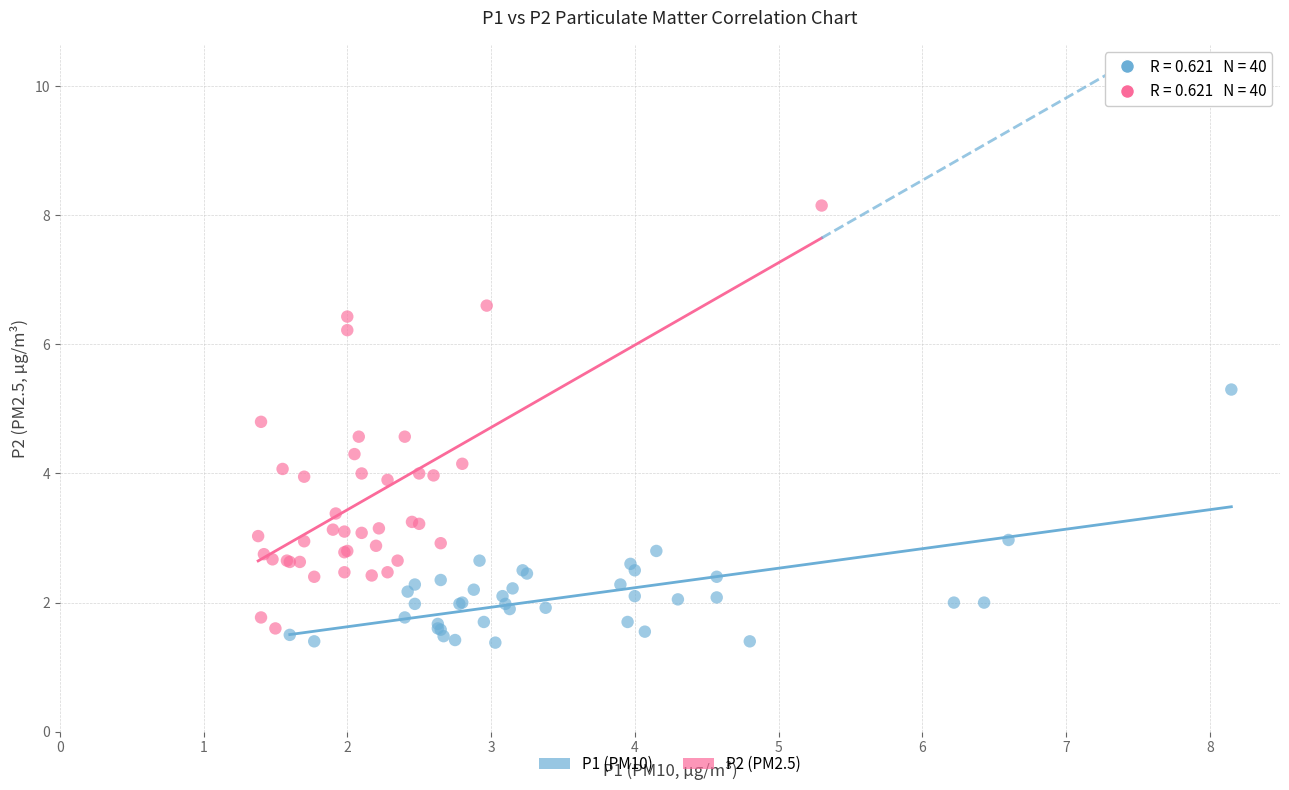

What are all the series names shown in the legend?

P1 (PM10), P2 (PM2.5)